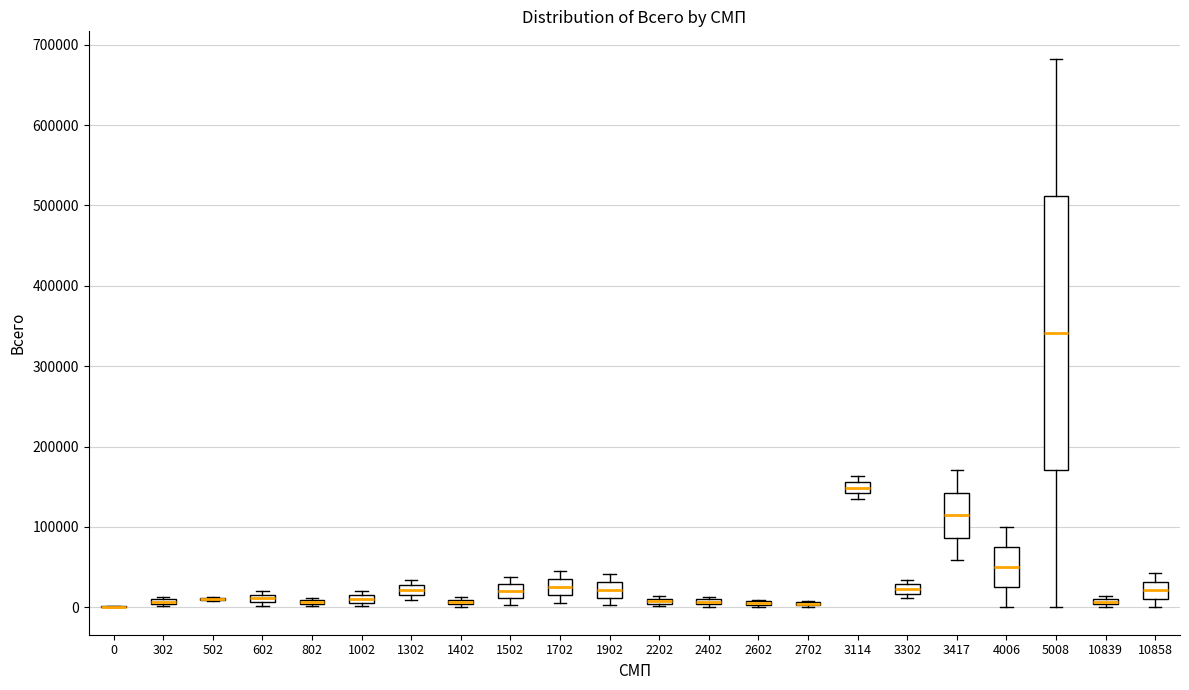

Which box is the tallest, from its lower edge to its upper edge?

5008